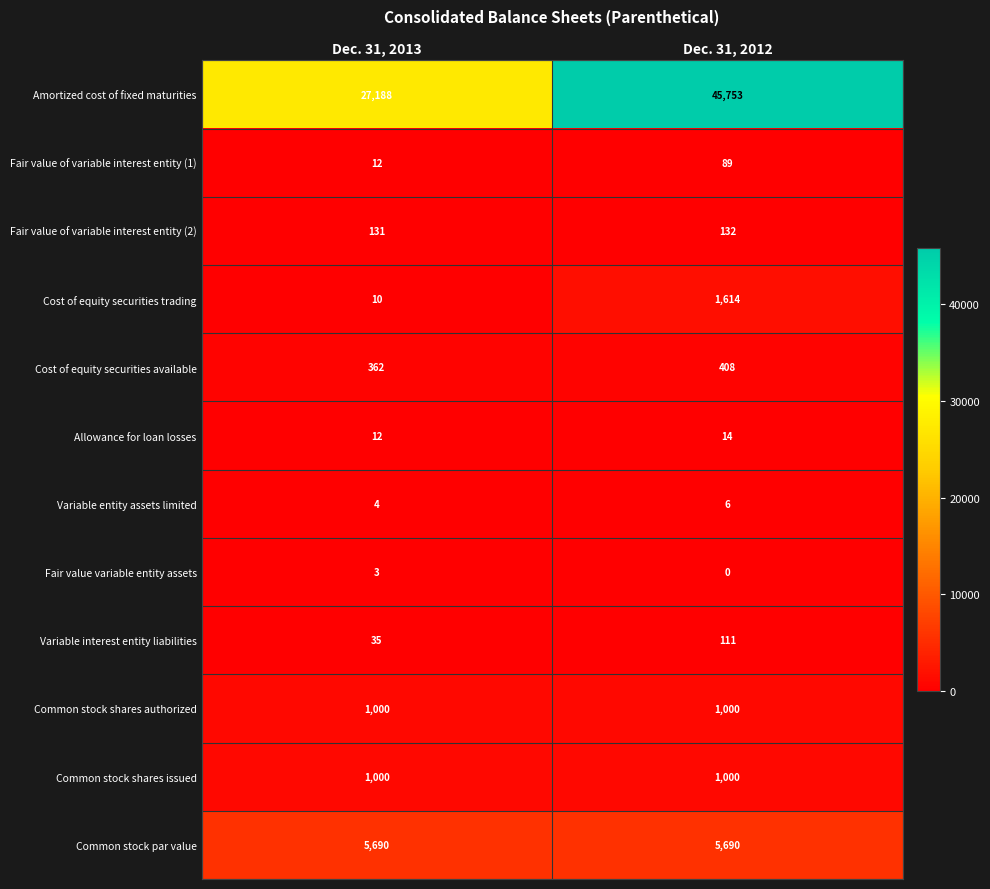

At which category is the sum across all series the highest?

Dec. 31, 2012